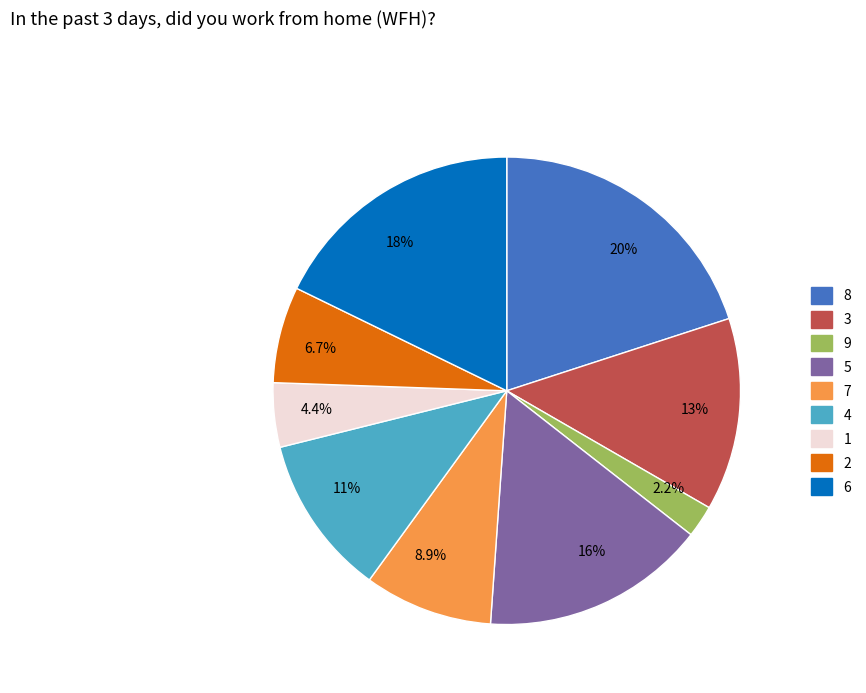

How much of the chart is everything except 2.2%?

97.8%